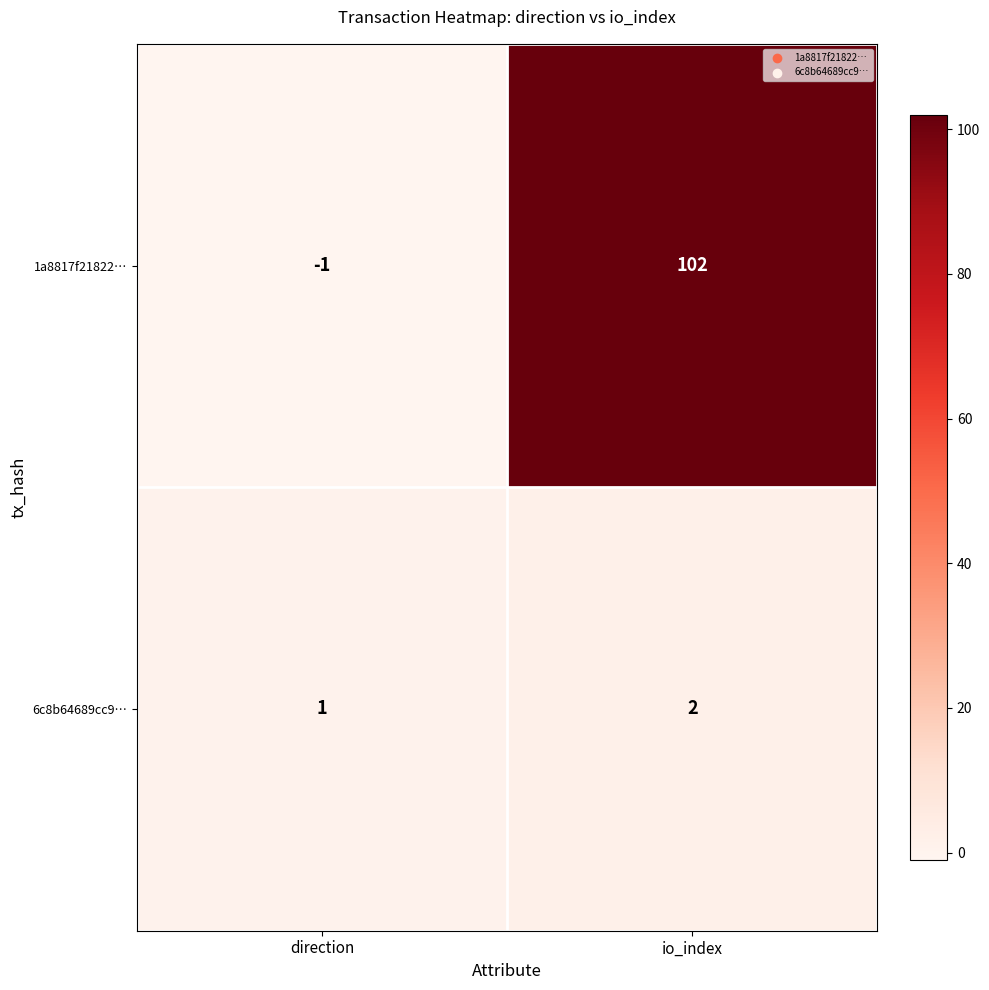

Where is 6c8b64689cc9… nearest to the value 1?

direction